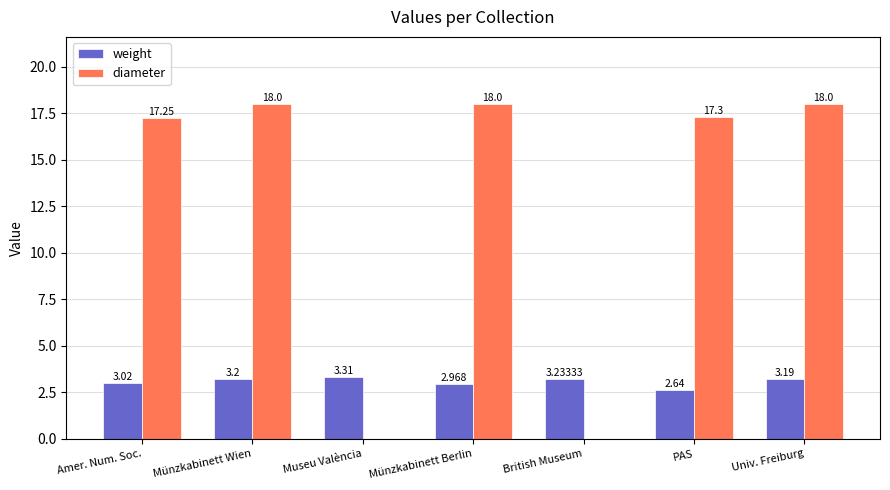

Are the bars grouped side by side (vs. stacked)?

Yes